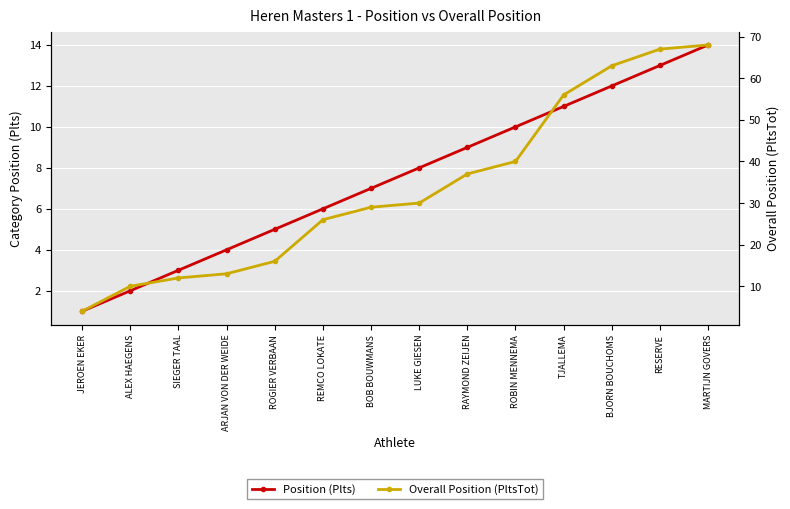

Which series changed the most between BOB BOUWMANS and ROBIN MENNEMA?

Overall Position (PltsTot)